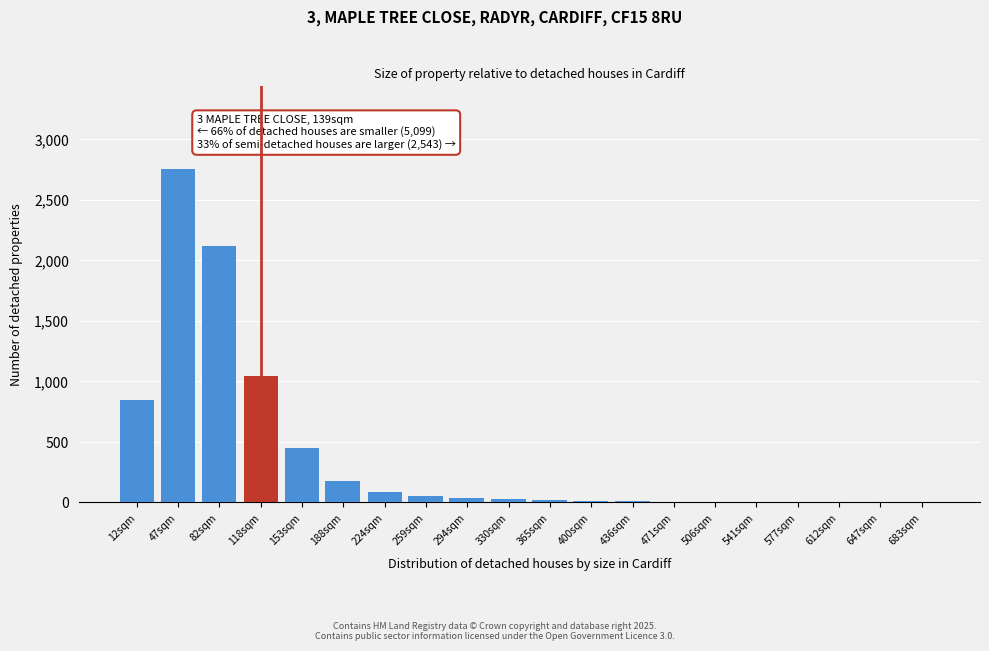

The chart shows a value of 5 at 506sqm. True or false?

True